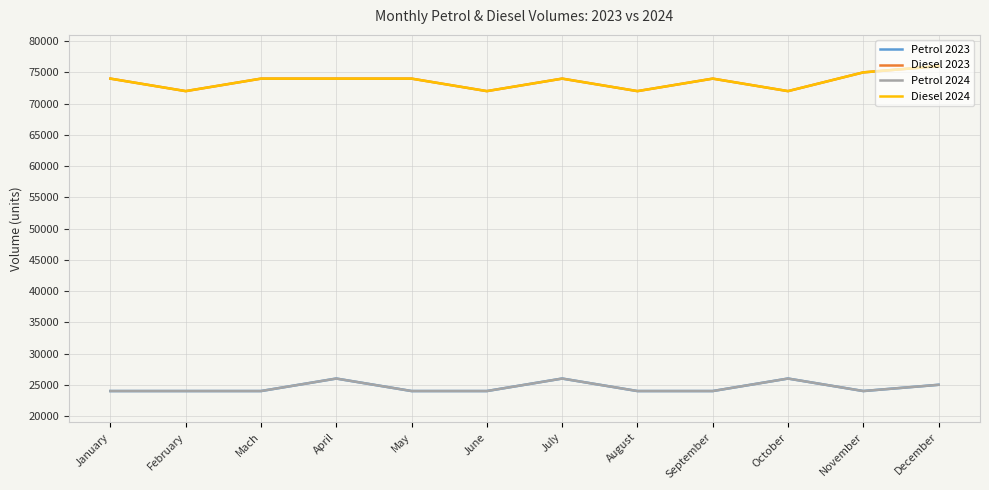

True or false: Diesel 2024 has a value of 39987 at Mach.

False